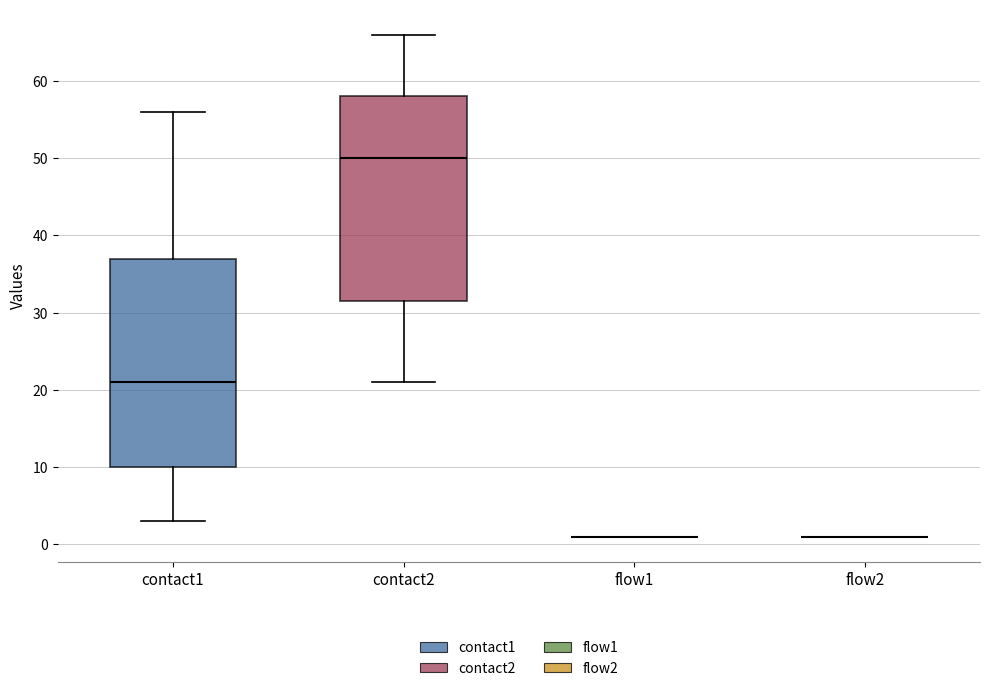

Reading left to right, read every box against the y-axis: the position of its median line, the range the box covers, and the ends of its whiskers. The values are not printed on the chart, so give them approximately, as read against the axis.

contact1: median 21, box 10 to 37, whiskers 3 to 56
contact2: median 50, box 32 to 58, whiskers 21 to 66
flow1: box collapsed to a line at 1, whiskers 1 to 1
flow2: box collapsed to a line at 1, whiskers 1 to 1